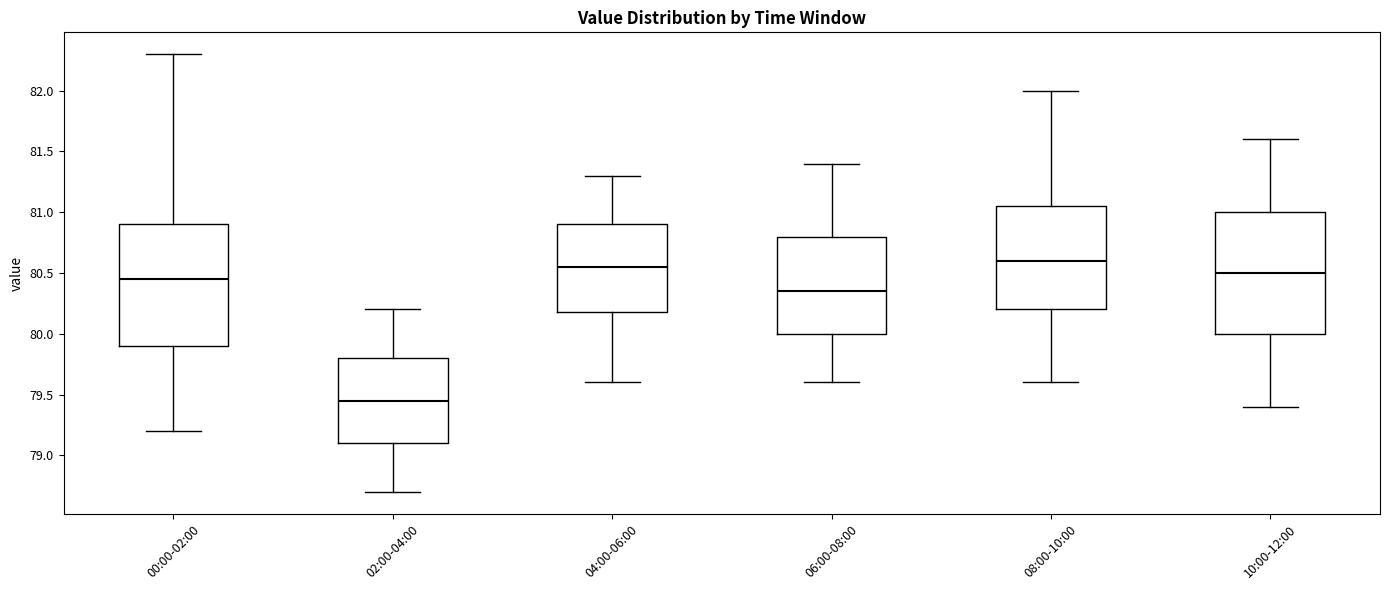

Reading left to right, read every box against the y-axis: the position of its median line, the range the box covers, and the ends of its whiskers. The values are not printed on the chart, so give them approximately, as read against the axis.

00:00-02:00: median 80.45, box 79.90 to 80.90, whiskers 79.20 to 82.30
02:00-04:00: median 79.45, box 79.10 to 79.80, whiskers 78.70 to 80.20
04:00-06:00: median 80.55, box 80.20 to 80.90, whiskers 79.60 to 81.30
06:00-08:00: median 80.35, box 80.00 to 80.80, whiskers 79.60 to 81.40
08:00-10:00: median 80.60, box 80.20 to 81.05, whiskers 79.60 to 82.00
10:00-12:00: median 80.50, box 80.00 to 81.00, whiskers 79.40 to 81.60